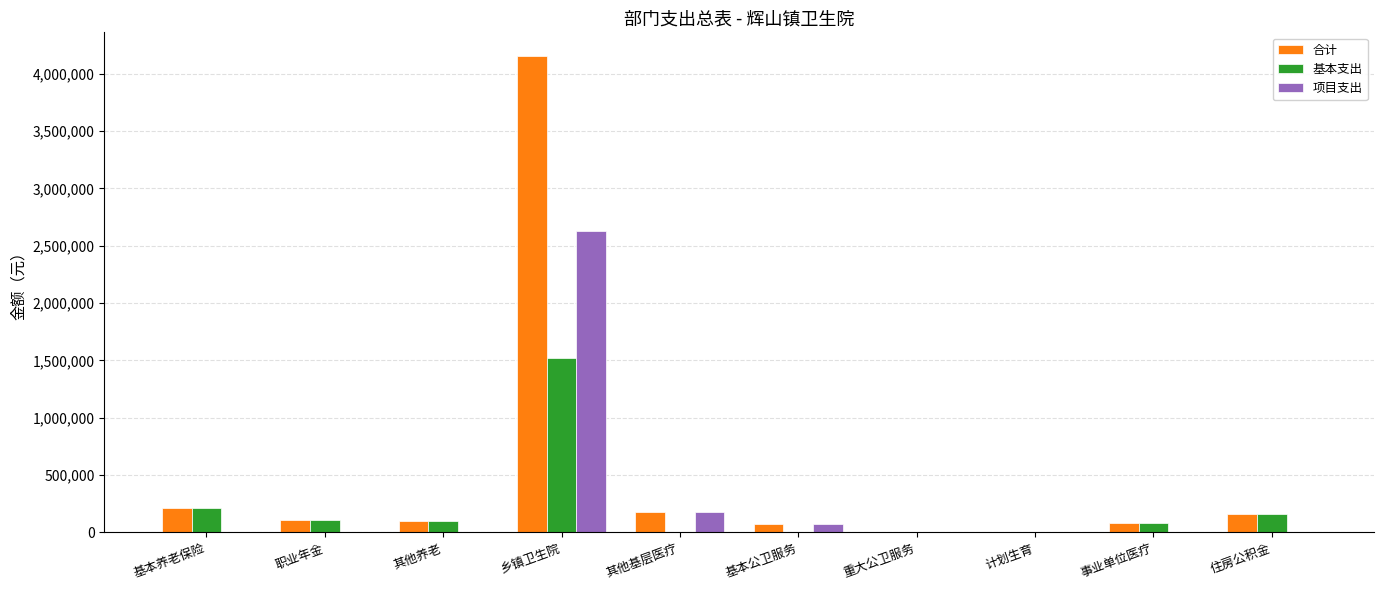

What is the sum of all 项目支出 values?

2889884